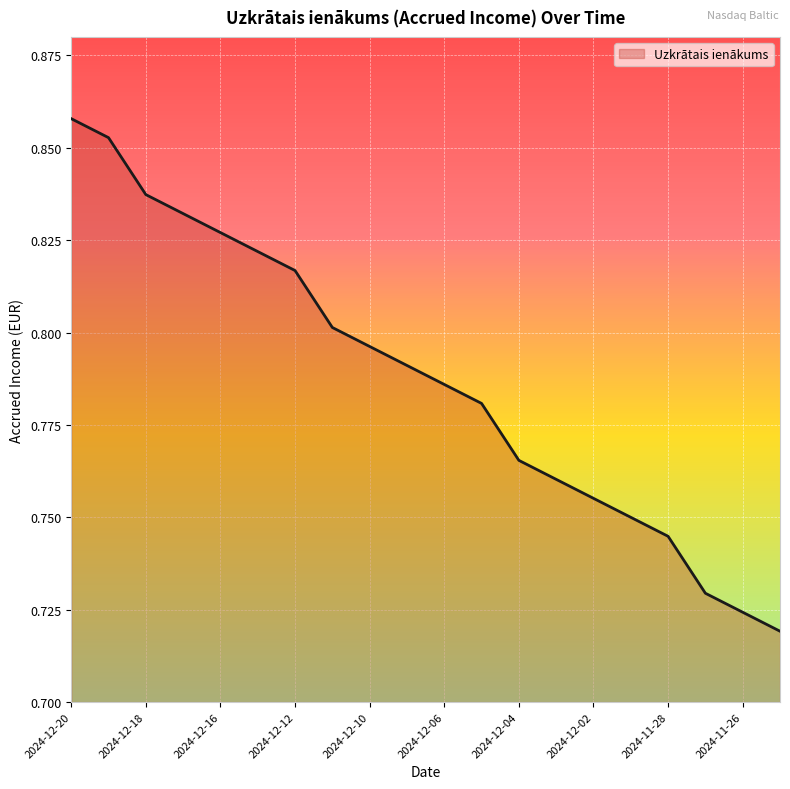

How many lines are shown in the chart?

1